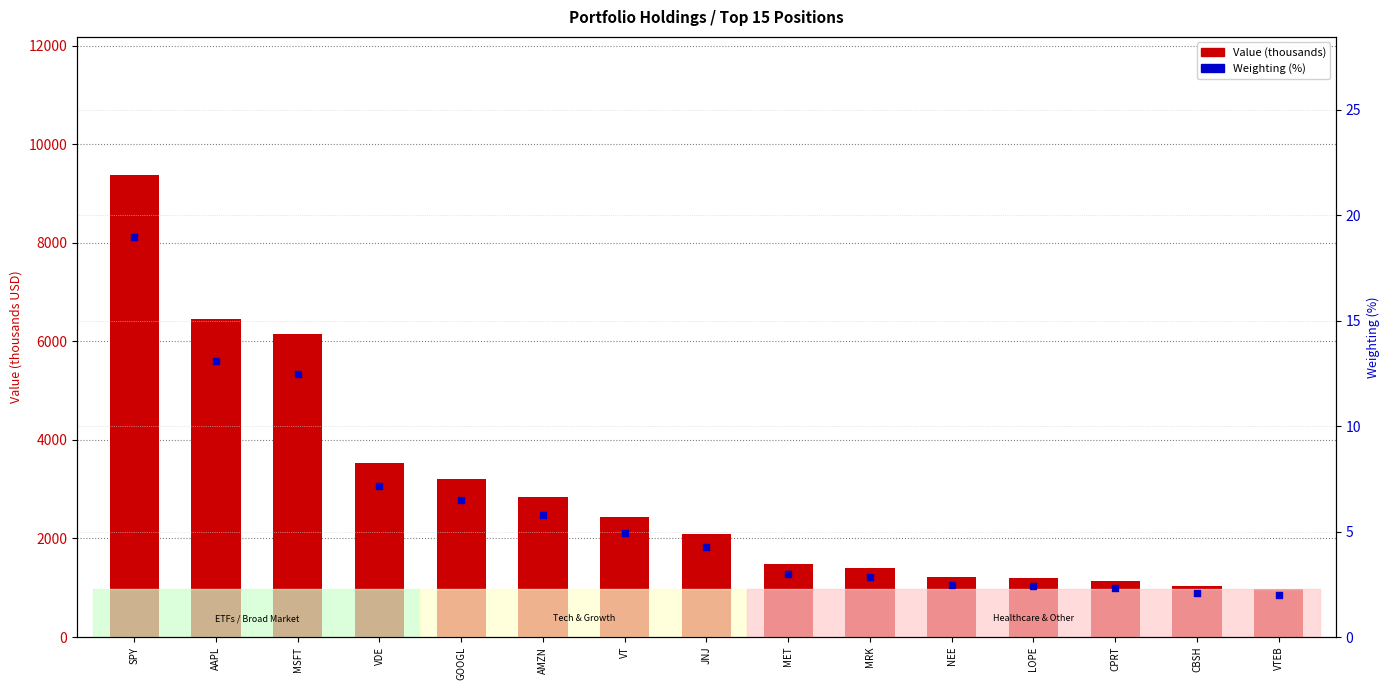

What is the total value across all series at MRK?

1408.8